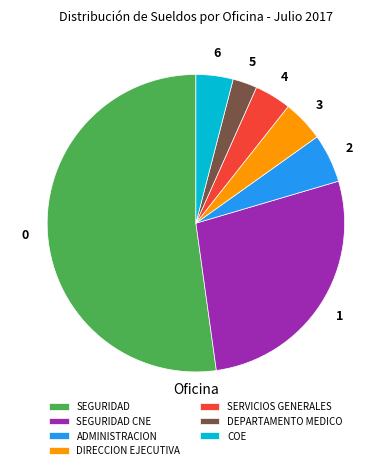

Approximately how many times larger is the value at DEPARTAMENTO MEDICO compared to SEGURIDAD?

0.1